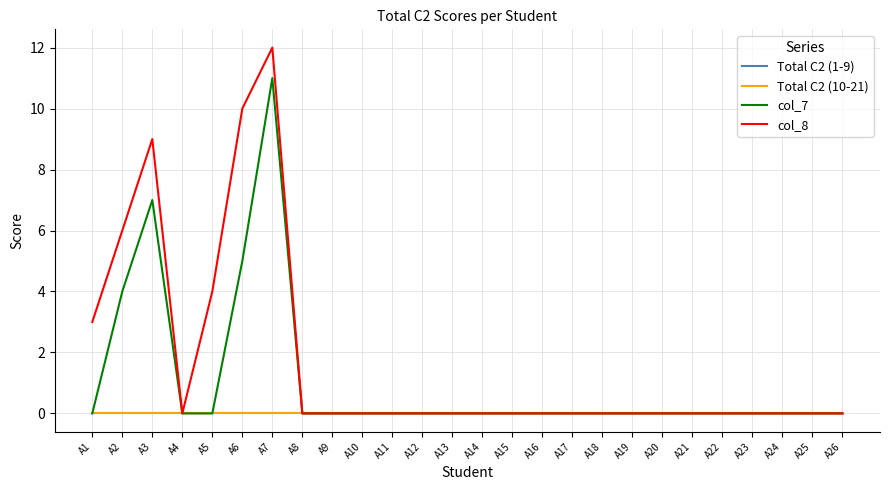

True or false: Total C2 (1-9) and Total C2 (10-21) intersect in this chart.

False